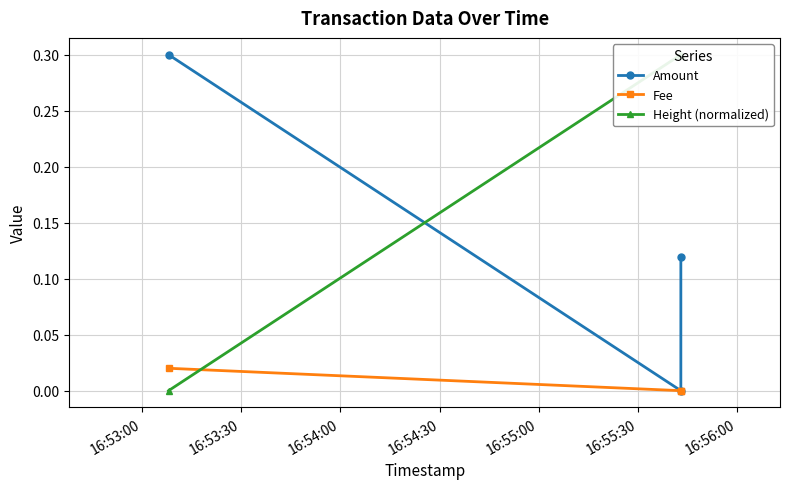

Where is Height (normalized) nearest to the value 0?

16:53:00